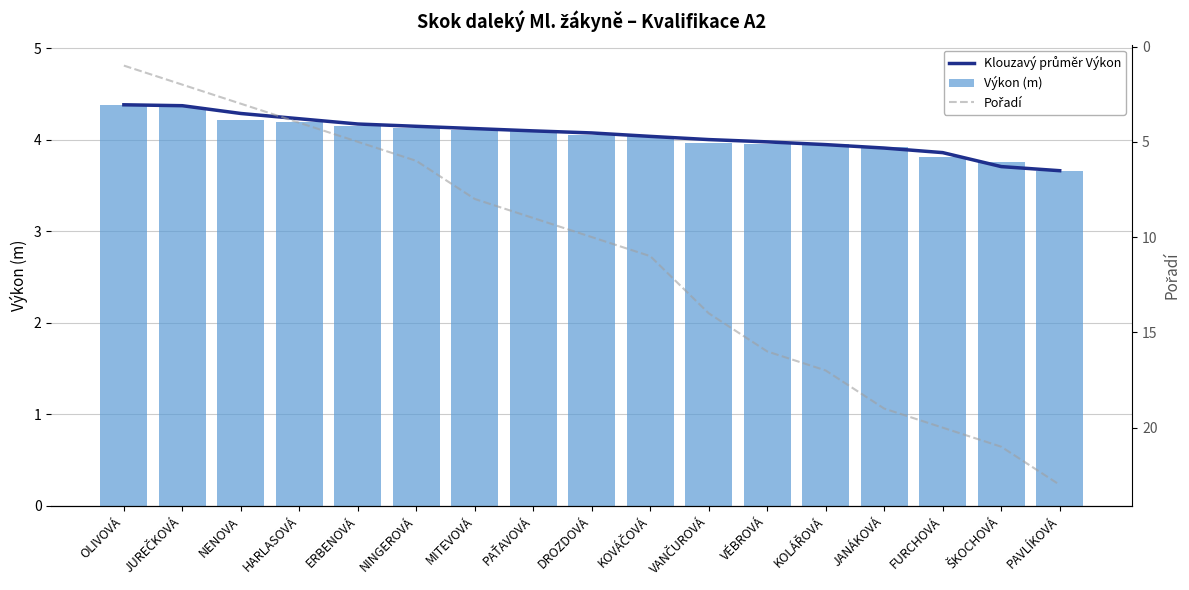

Which has a higher value, ERBENOVÁ or VÉBROVÁ?

ERBENOVÁ